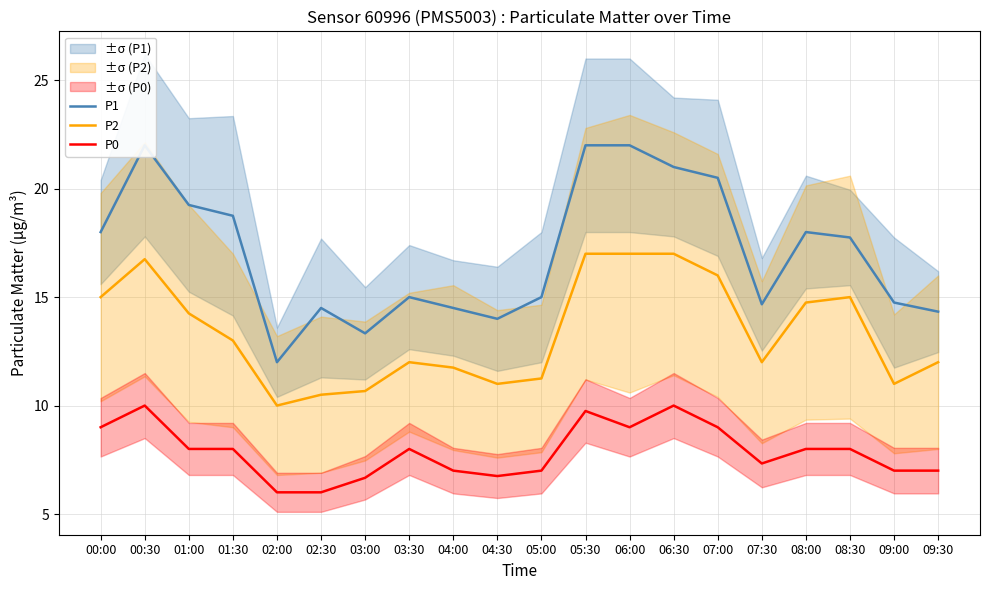

What are all the series names shown in the legend?

P1, P2, P0